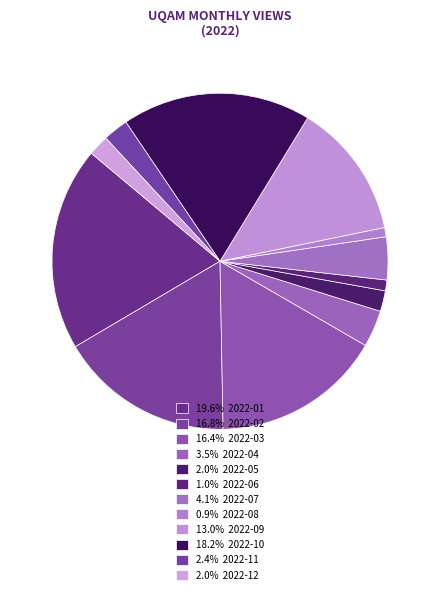

To the nearest percent, what is the difference between the largest and smallest slice percentages?

19%